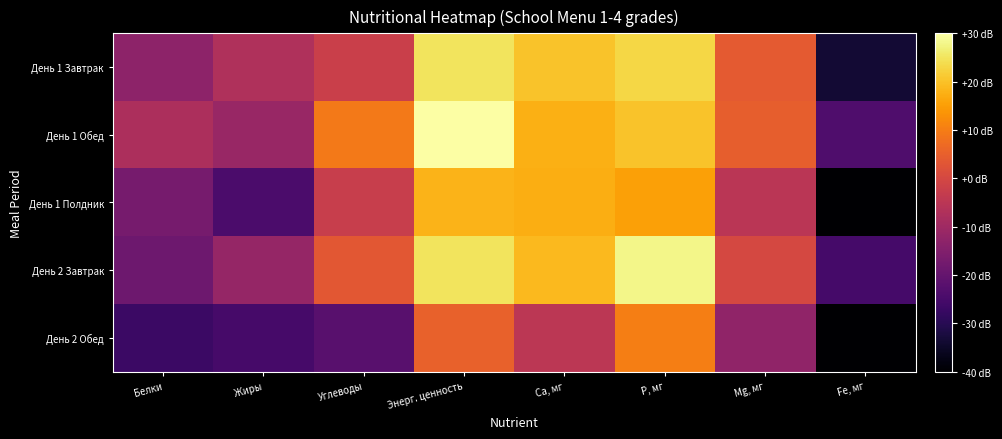

Which category has the highest value across all series?

Энерг. ценность